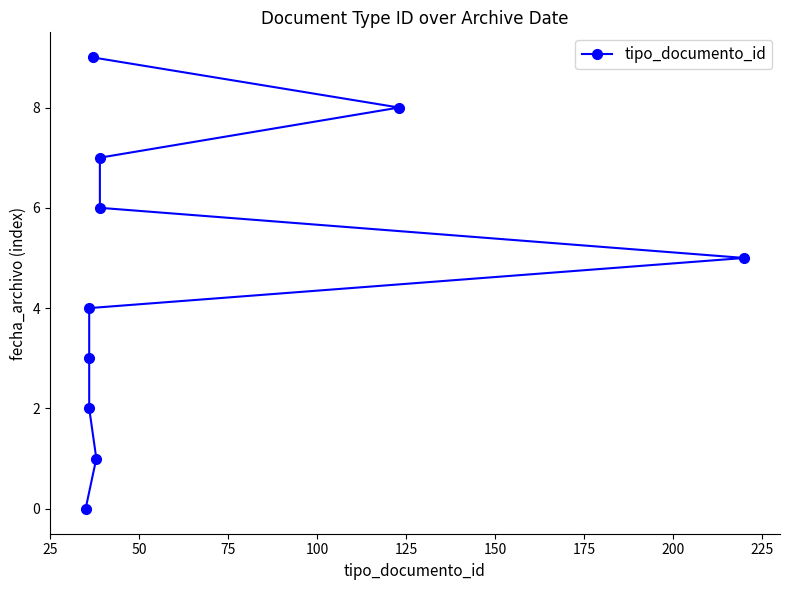

Count the number of categories in the chart.

10